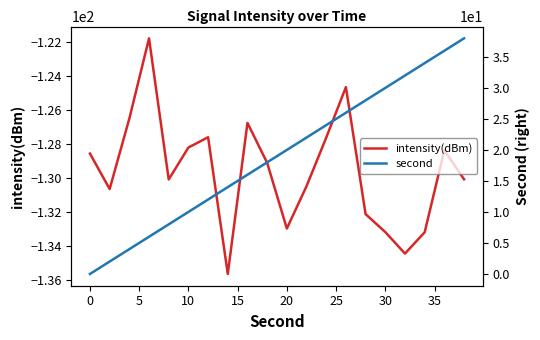

Is it true that intensity(dBm) equals -50.5 at 30?

False